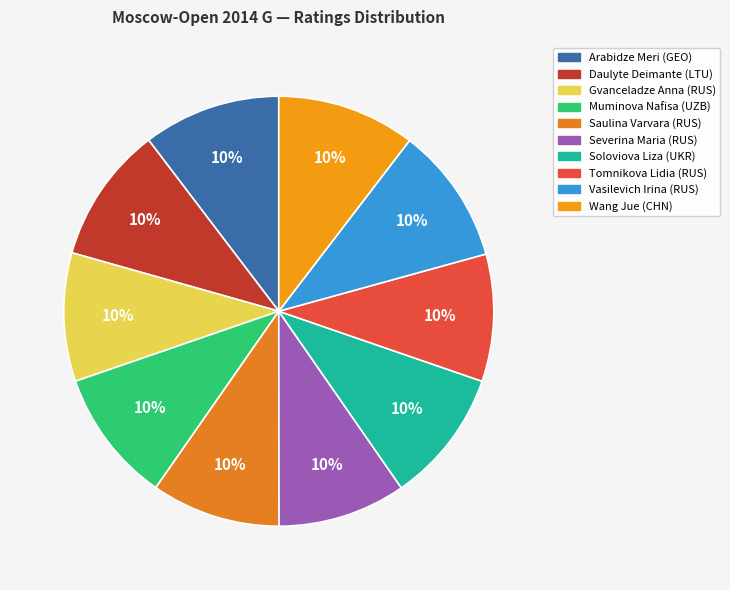

How many segments does this pie chart have?

10